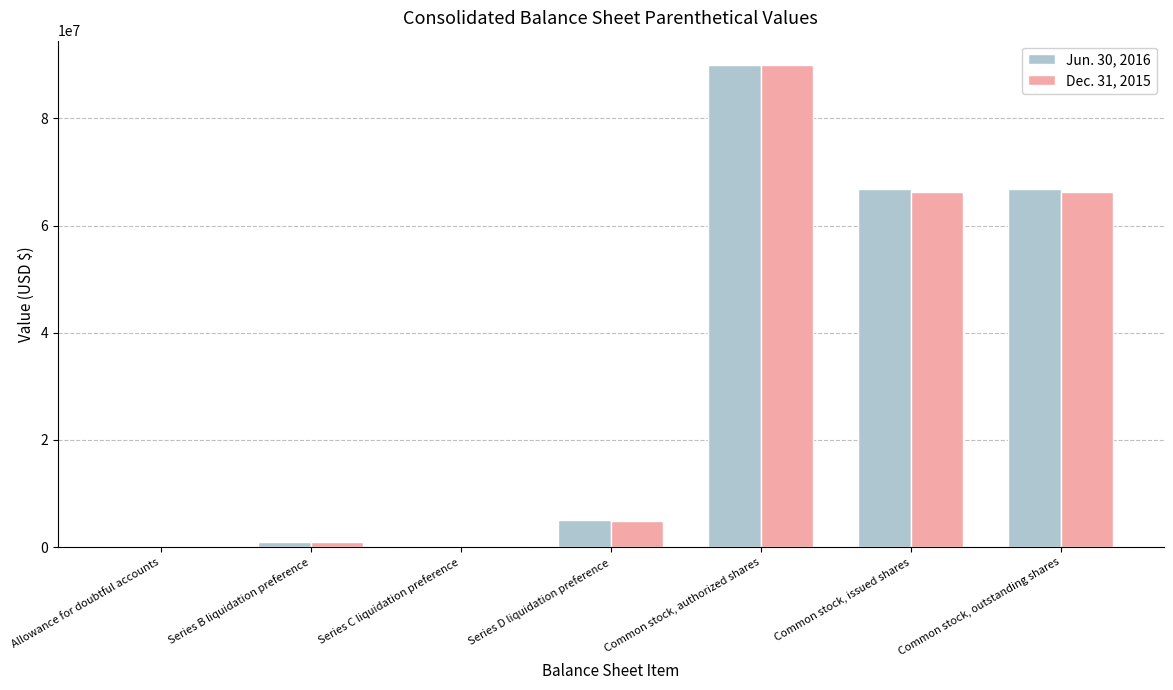

At which category is the sum across all series the highest?

Common stock, authorized shares